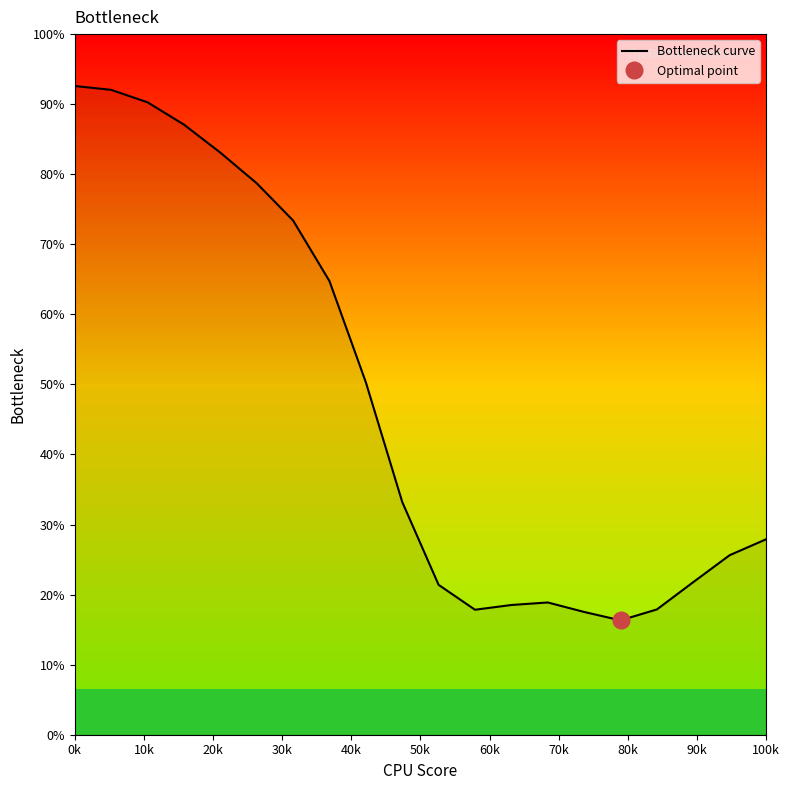

Where does the data first go above 33?

0k